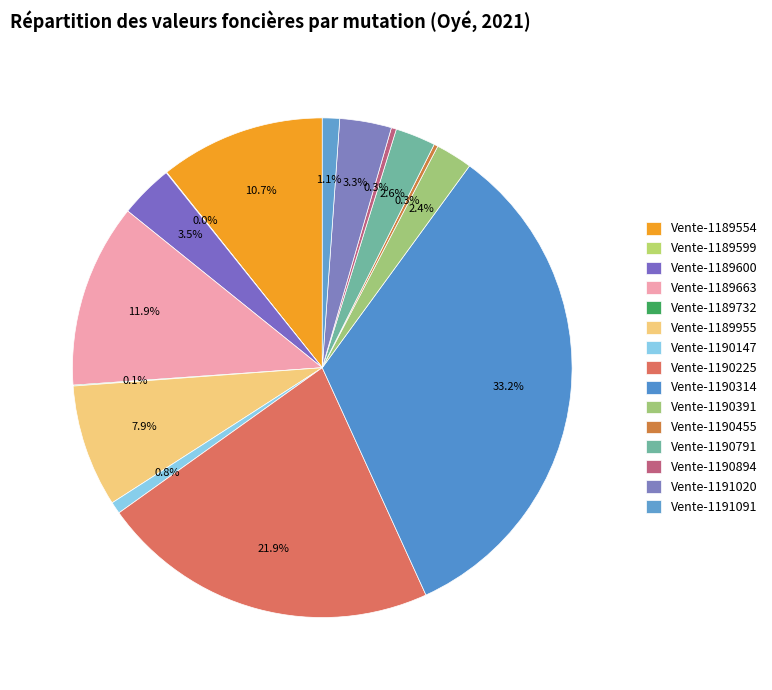

Which category has the biggest portion of the pie?

Vente-1190314